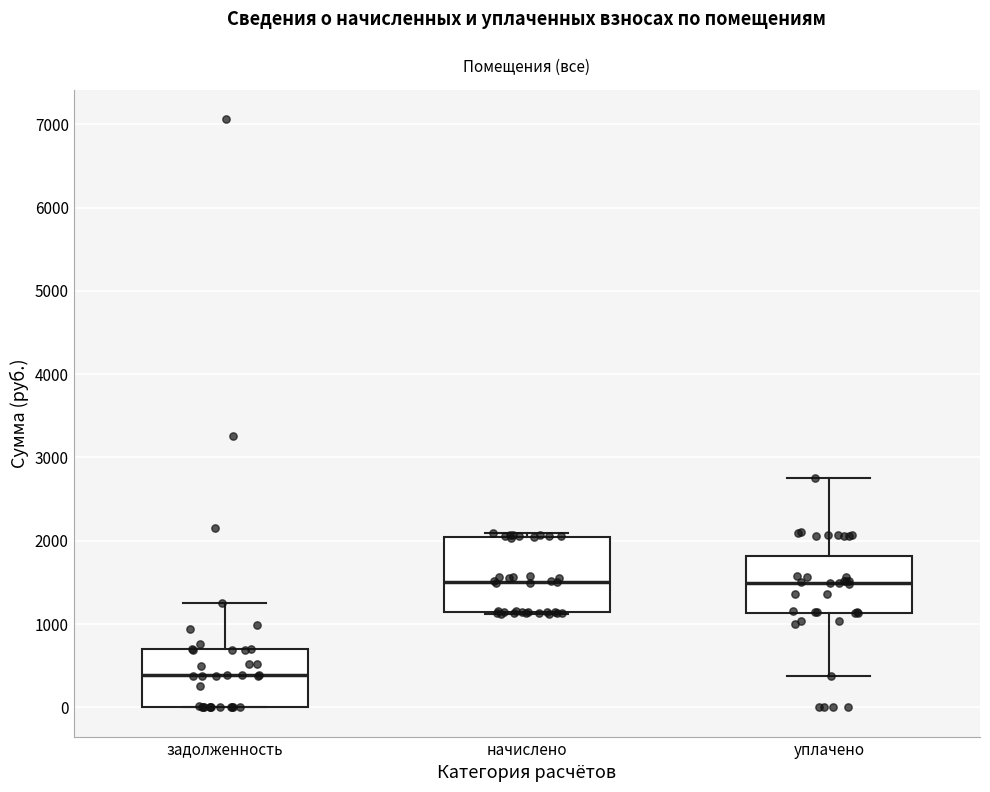

Comparing the boxes themselves (not the whiskers), which one is the tallest?

начислено